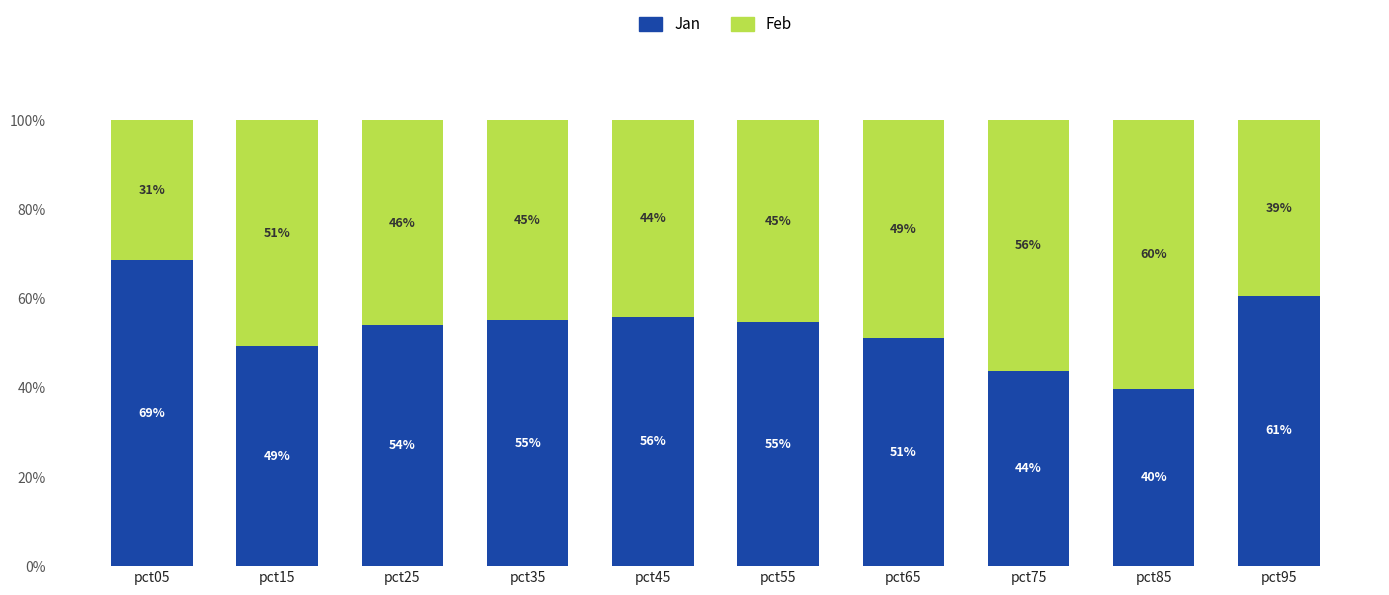

What is the minimum value for Jan?

39.6